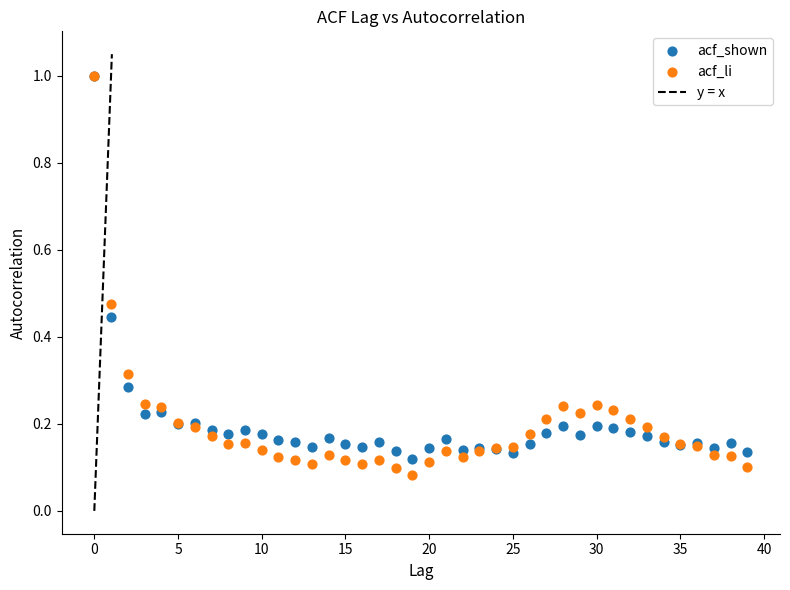

Which series has the largest Y range (max minus min)?

acf_li